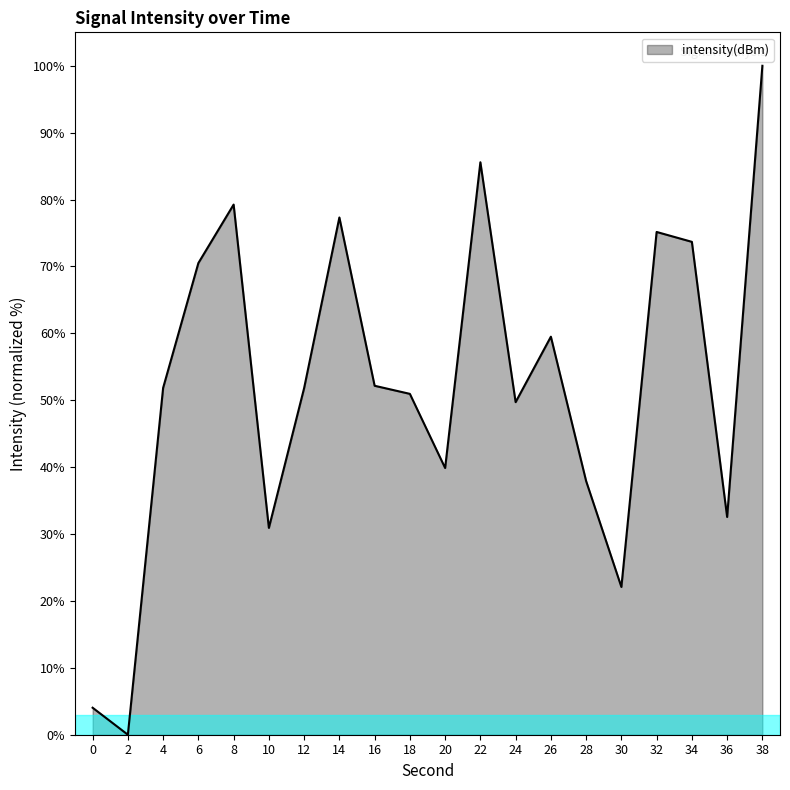

The chart shows a value of 59.5 at 26. True or false?

True